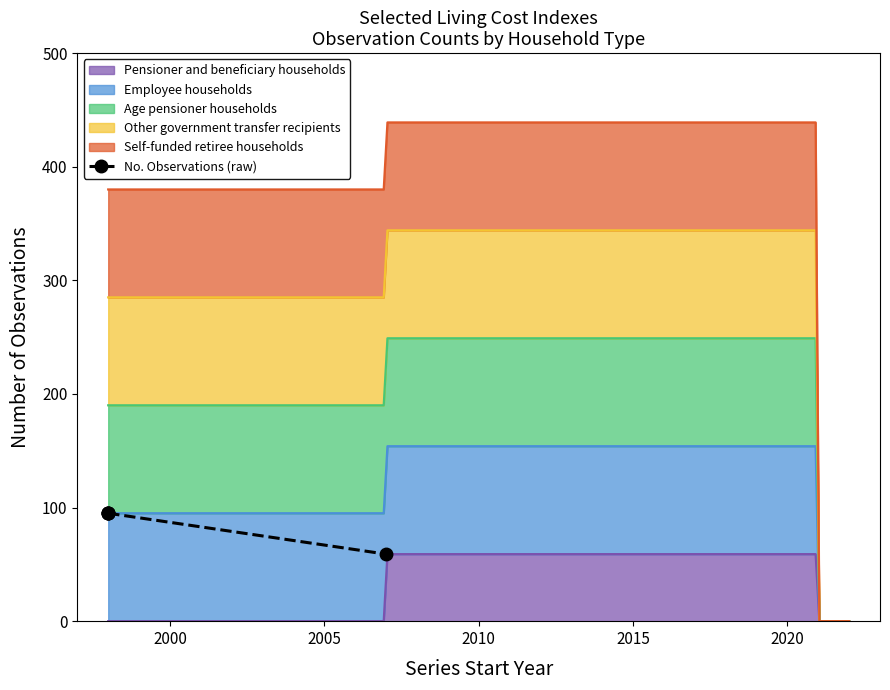

True or false: there are more than 0 points higher than both neighbors.

False